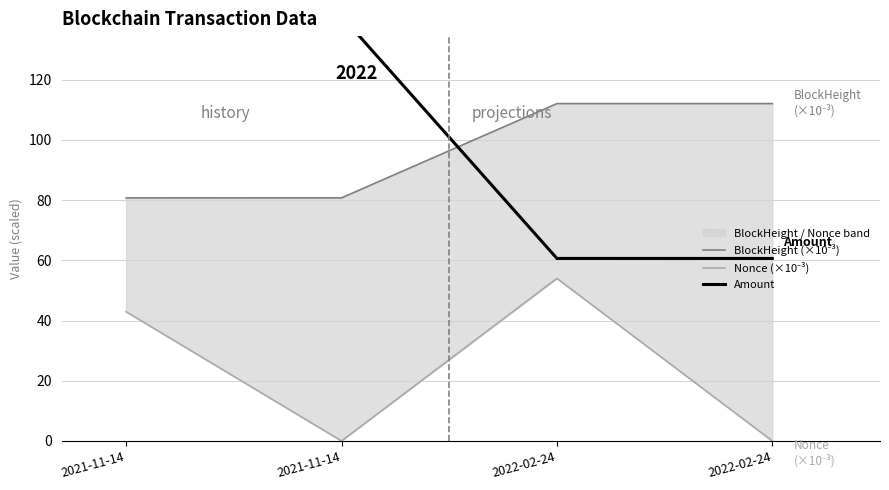

Rank the categories by BlockHeight (×10⁻³) value from highest to lowest.

2022-02-24, 2022-02-24, 2021-11-14, 2021-11-14